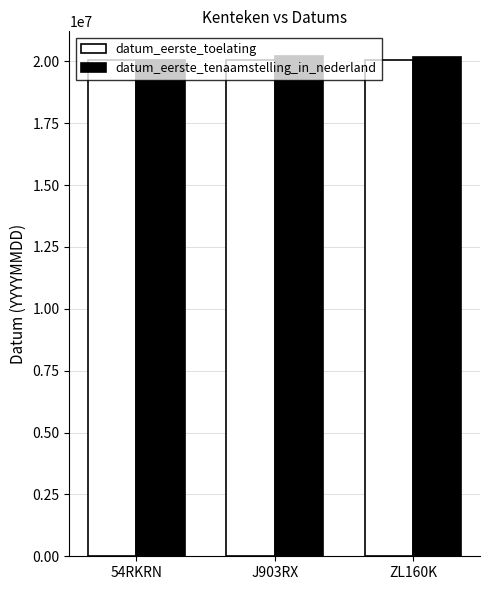

True or false: datum_eerste_tenaamstelling_in_nederland has a value of 20050510 at 54RKRN.

True